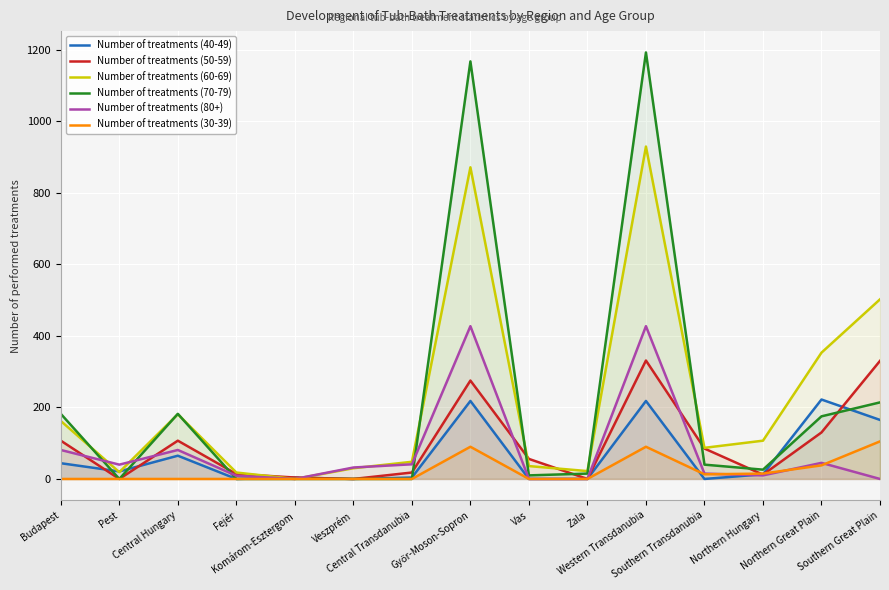

What is the label of the 9th point from the right?

Central Transdanubia